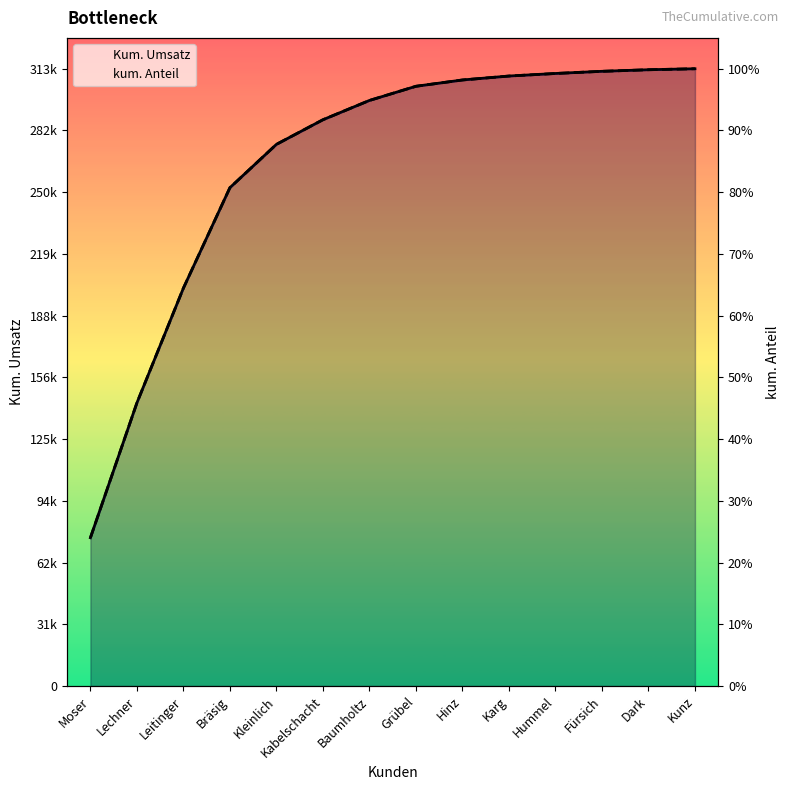

Is it true that kum. Anteil equals 1.0 at Kunz?

True